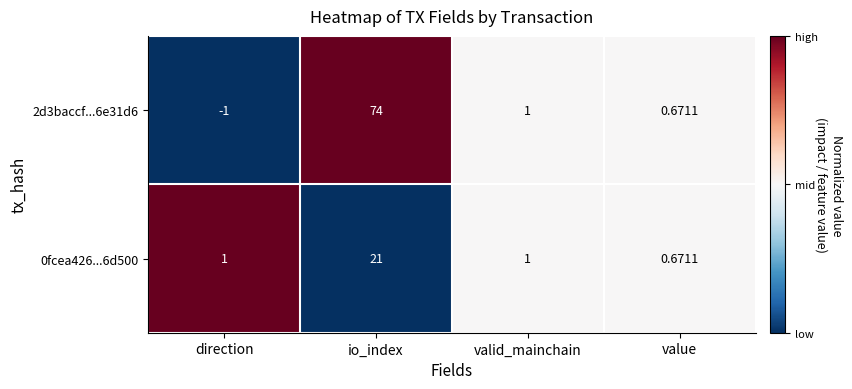

Between direction and value, which series saw the biggest shift?

2d3baccf...6e31d6